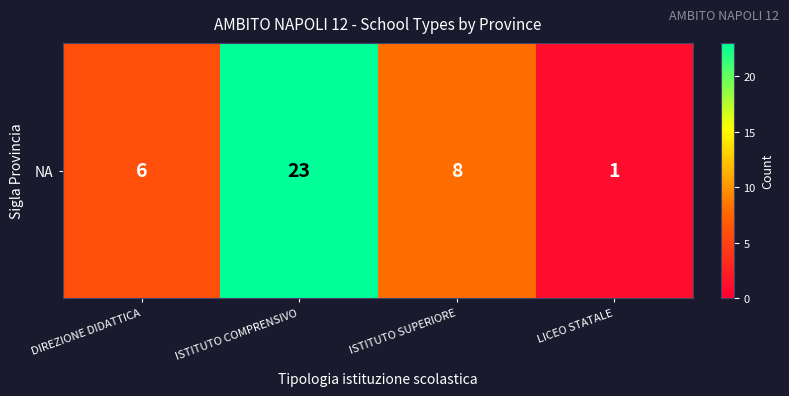

Where does the data first go above 8?

ISTITUTO COMPRENSIVO